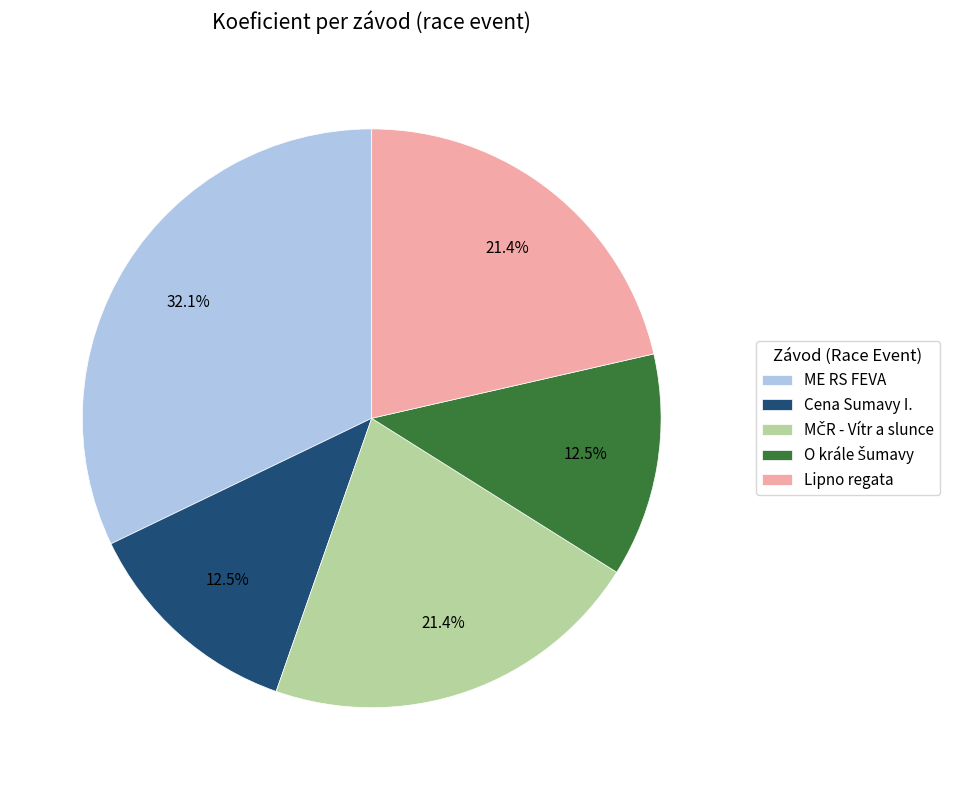

To the nearest percent, what percentage of the pie is Lipno regata?

21%